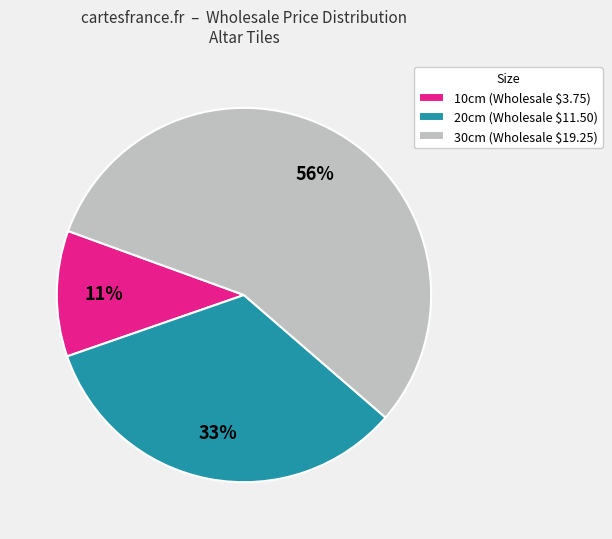

Which slice is the smallest?

10cm (Wholesale $3.75)